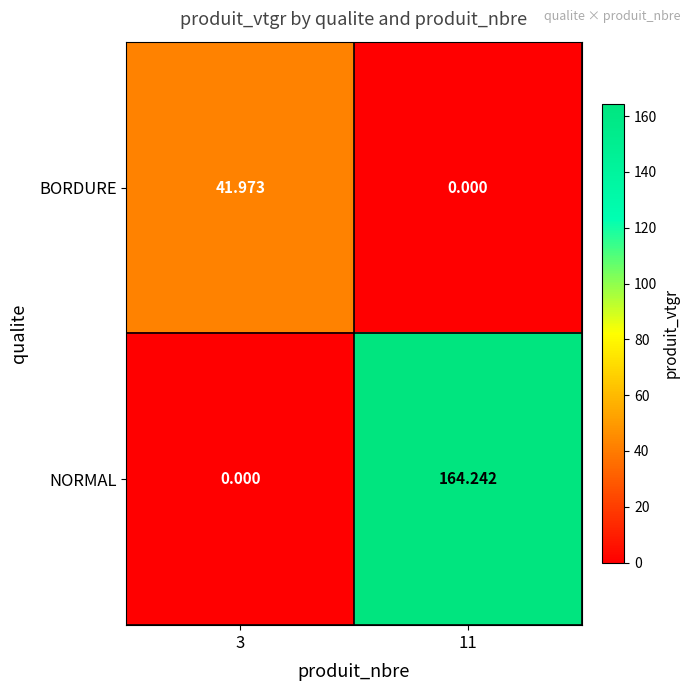

Is the value of NORMAL at 11 greater than the value of BORDURE at 11?

Yes